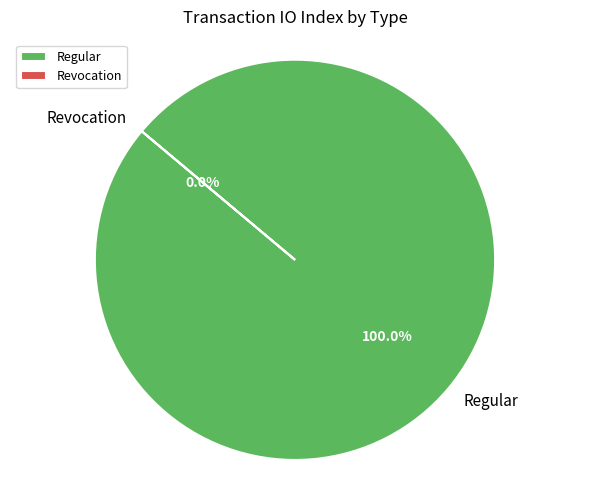

To the nearest percent, what is the combined percentage of Regular and Revocation?

100%